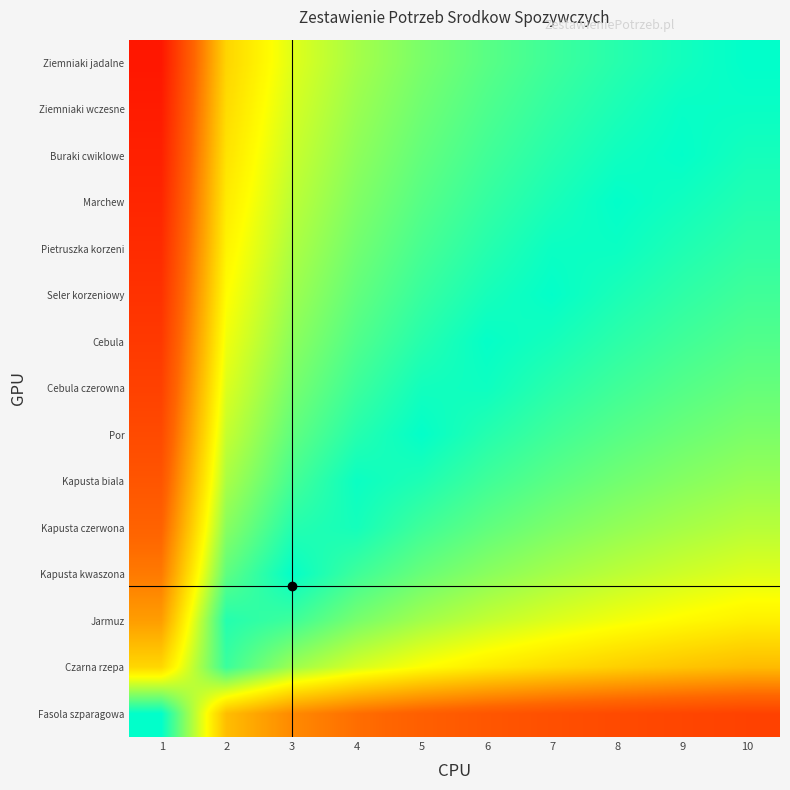

At 4, list the series in order from smallest to largest.

Fasola szparagowa, Czarna rzepa, Ziemniaki jadalne, Ziemniaki wczesne, Buraki cwiklowe, Marchew, Jarmuz, Pietruszka korzeni, Seler korzeniowy, Cebula, Kapusta kwaszona, Cebula czerowna, Por, Kapusta czerwona, Kapusta biala